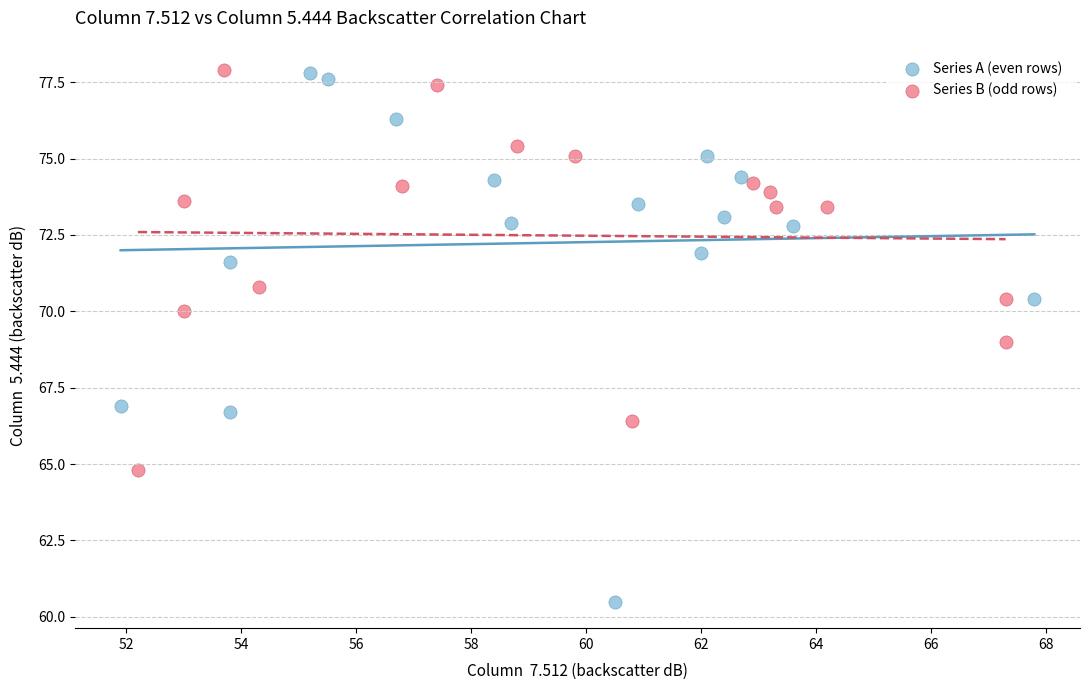

What are all the series names shown in the legend?

Series A (even rows), Series B (odd rows)